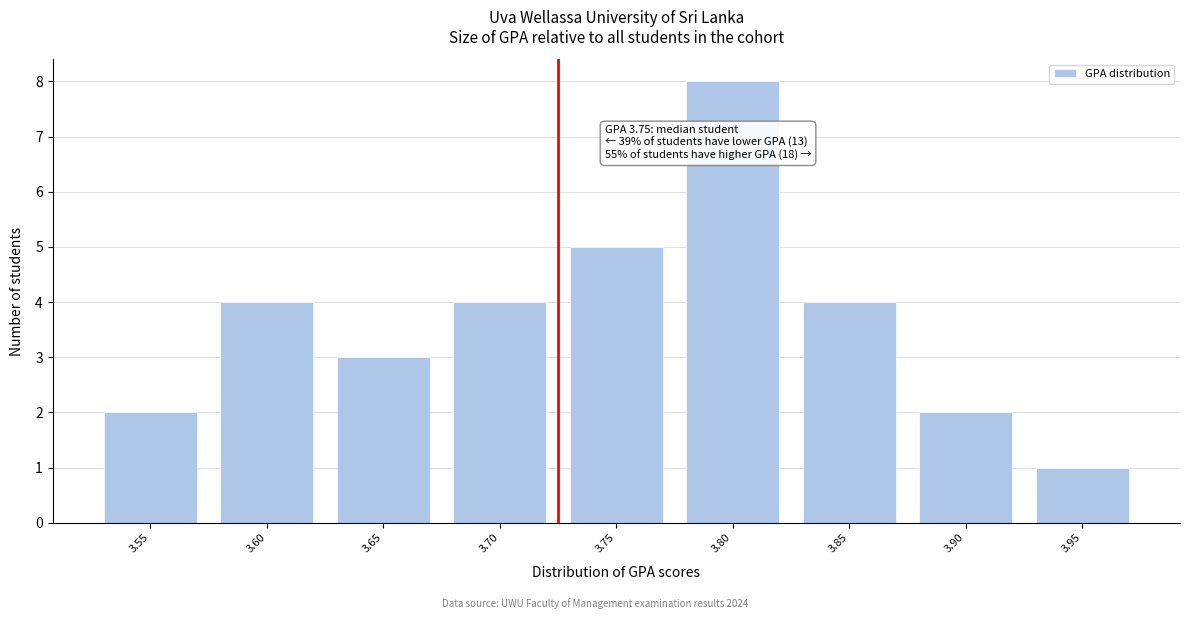

Reading left to right, transcribe all the data shown in this chart.

2	4	3	4	5	8	4	2	1